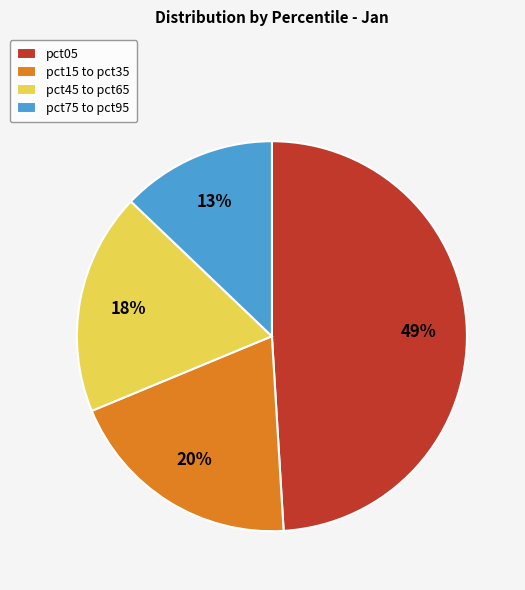

To the nearest percent, what percentage of the pie is pct75 to pct95?

13%